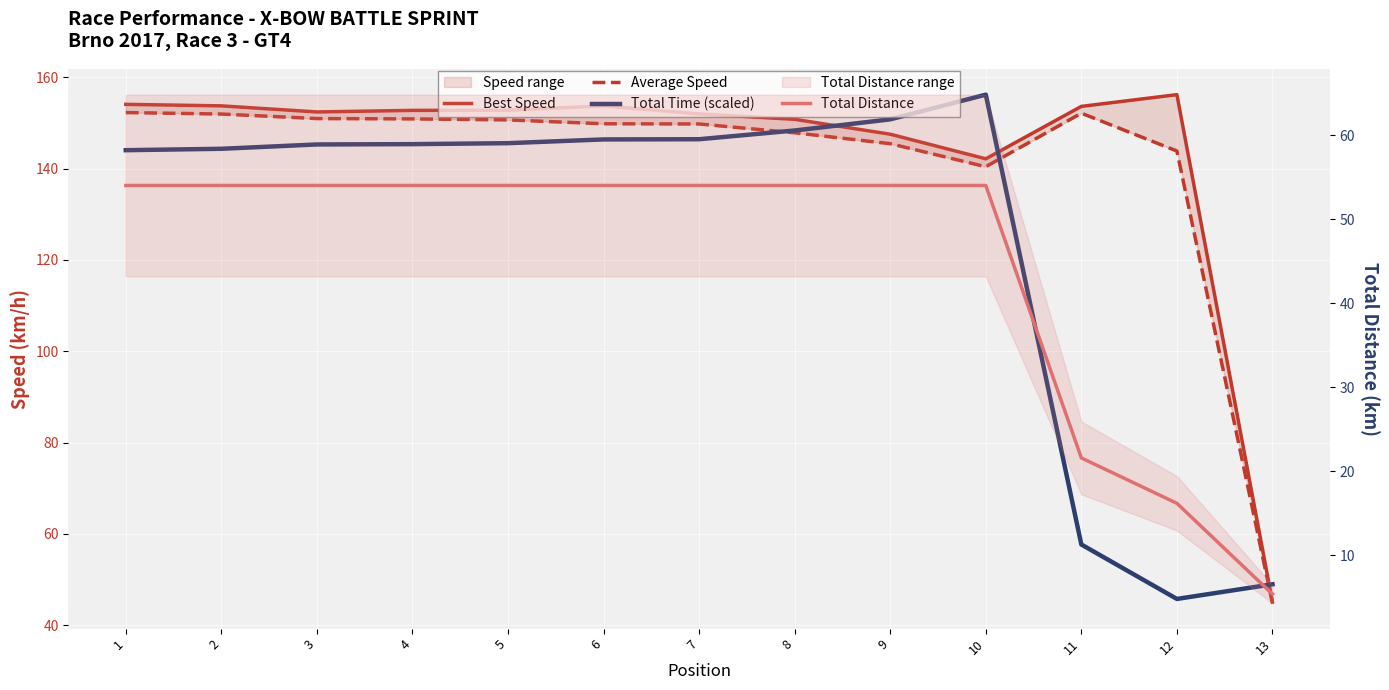

What is the value of the Best Speed point at the 8th from the left?

150.8